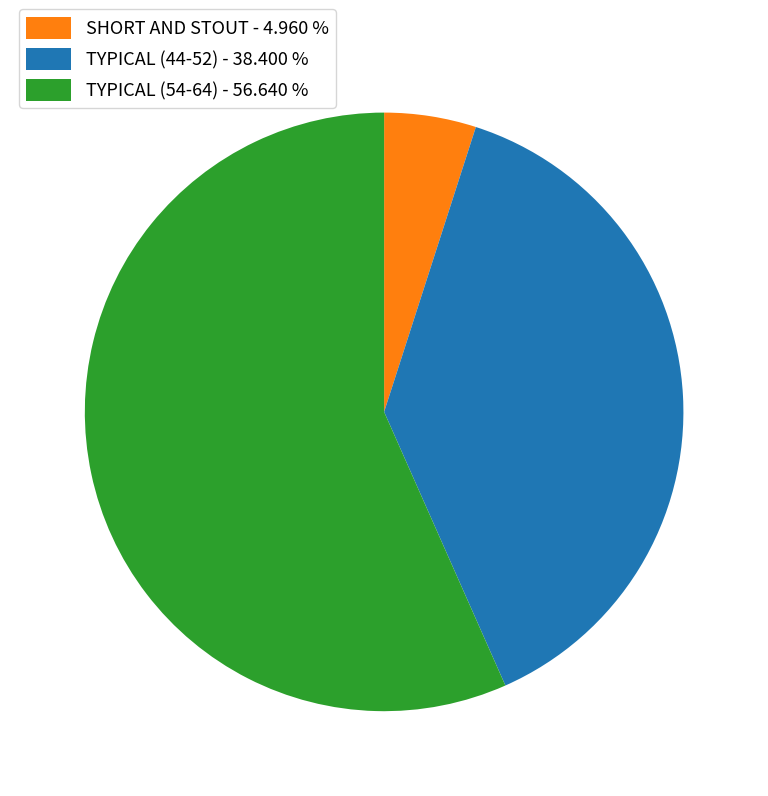

Rank the categories by value from highest to lowest.

TYPICAL (54-64) - 56.640 %, TYPICAL (44-52) - 38.400 %, SHORT AND STOUT - 4.960 %